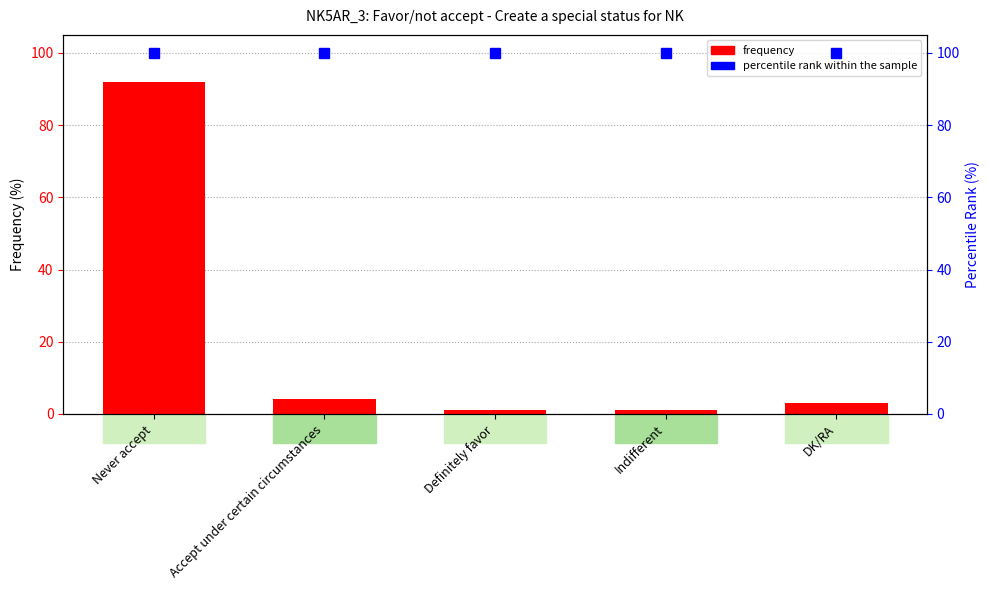

Rank the categories by percentile rank within the sample value from highest to lowest.

Never accept, Accept under certain circumstances, Definitely favor, Indifferent, DK/RA